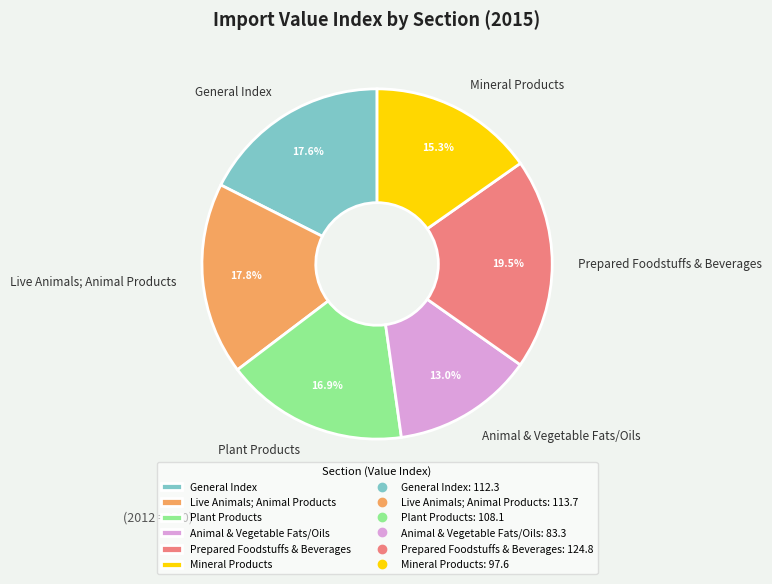

What is the largest slice in the pie chart?

Prepared Foodstuffs & Beverages